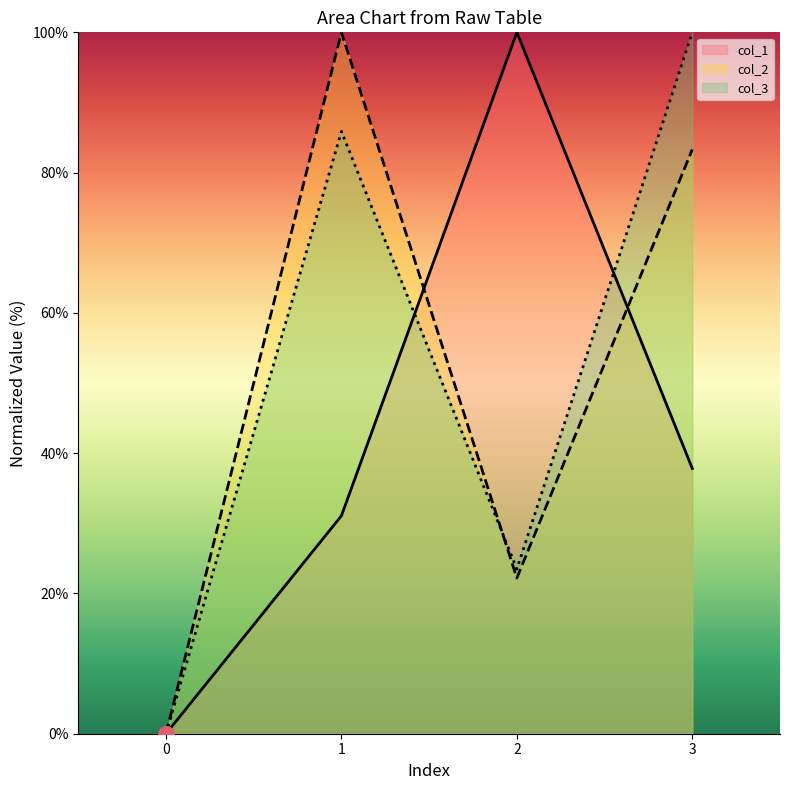

What is the greatest value displayed?

100.0